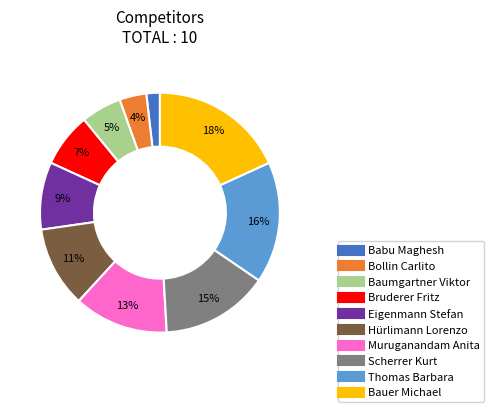

Combined, do Bruderer Fritz and Bollin Carlito account for over 50%?

No